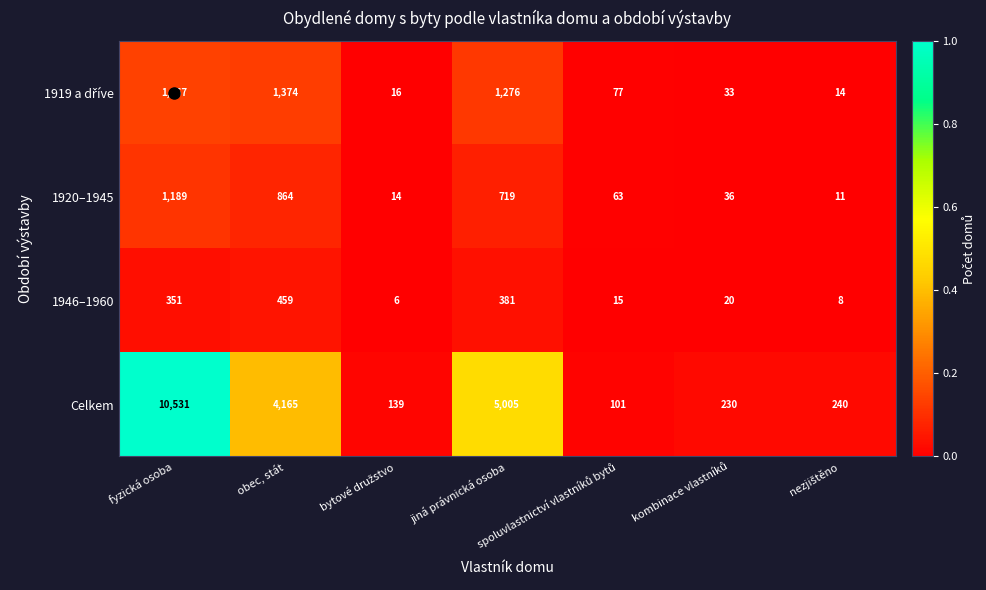

Which series has the widest spread of values?

Celkem